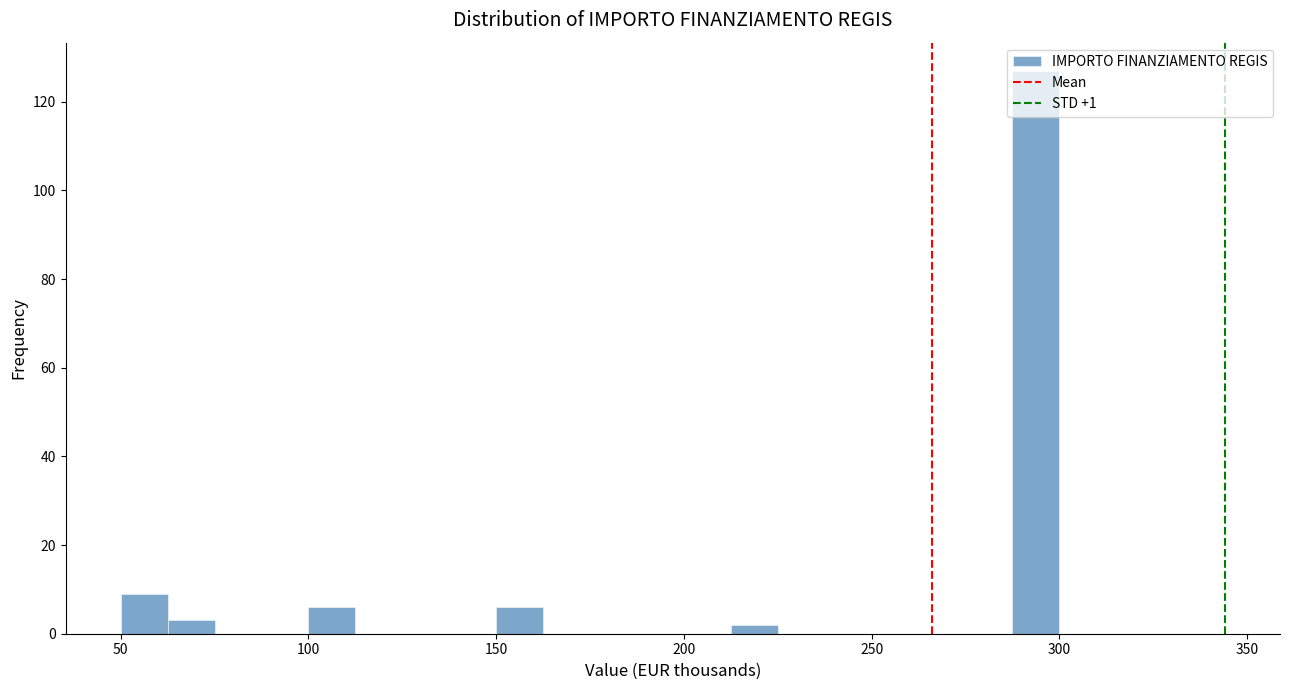

Read against the x-axis, roughly where is the centre of the tallest bar?

295